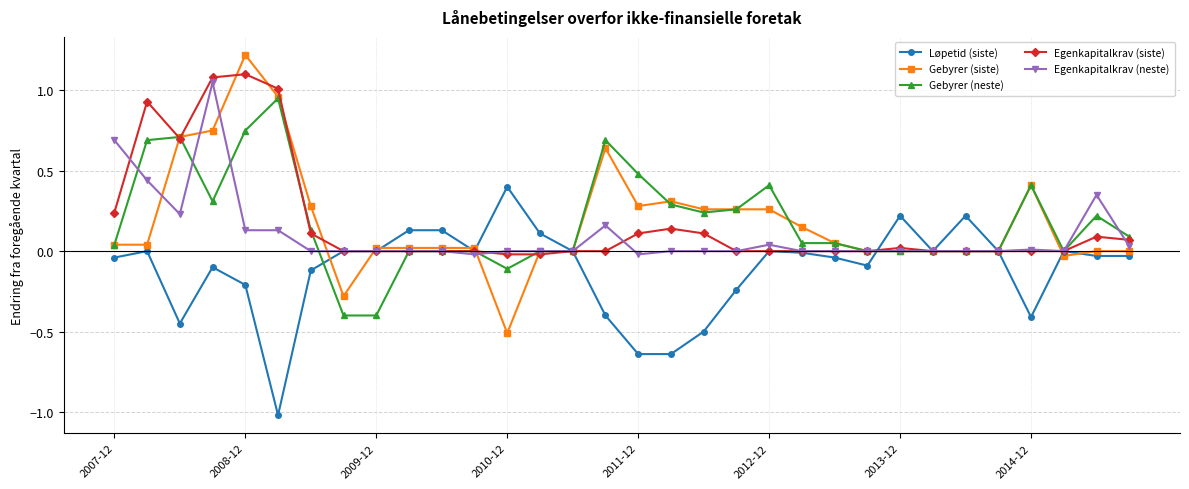

What is the minimum value shown in the chart?

-1.0